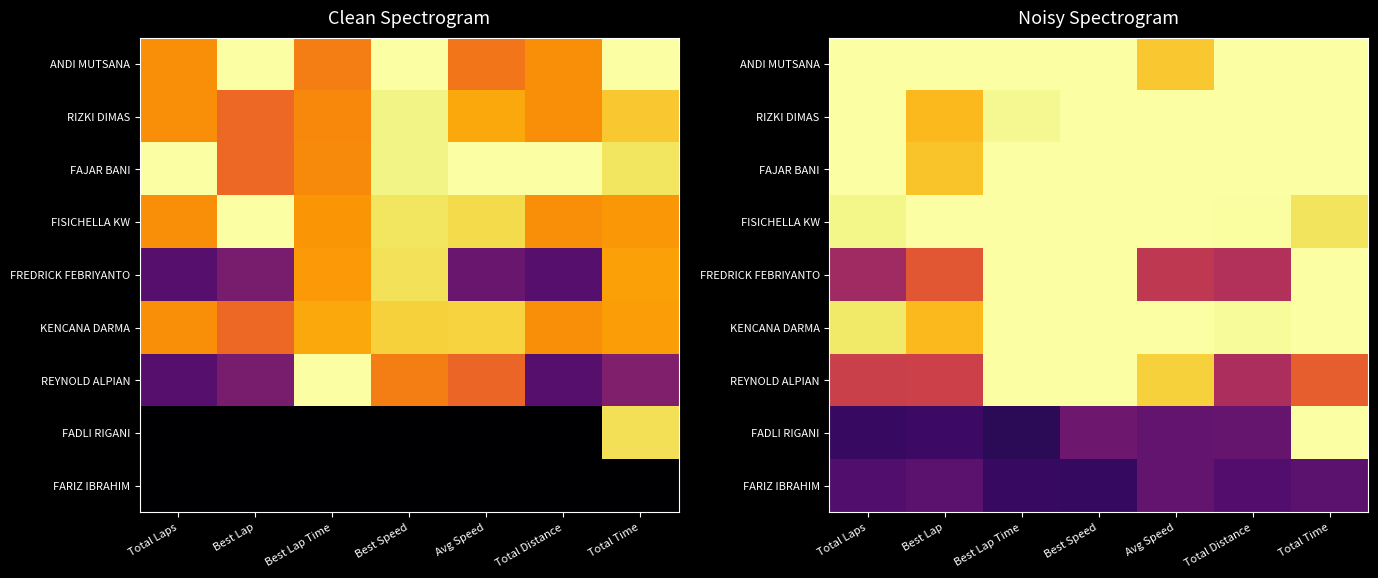

What is the total value across all series at Total Distance?

6.4